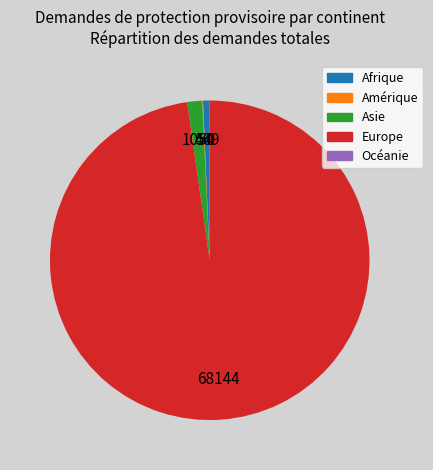

Does any single category account for the majority?

Yes